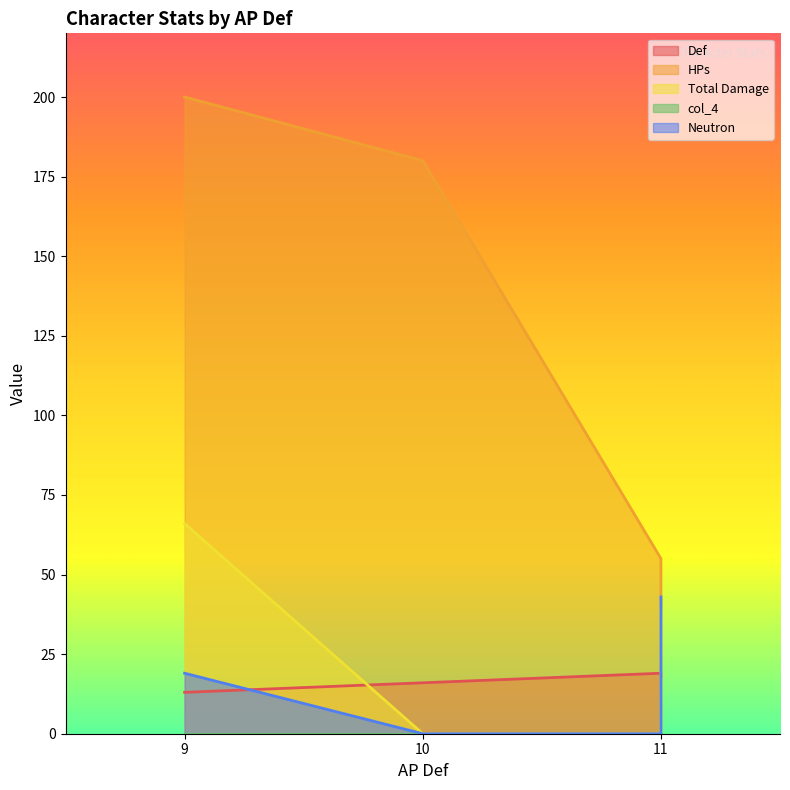

What is the difference between the maximum and minimum values in the Def series?

6